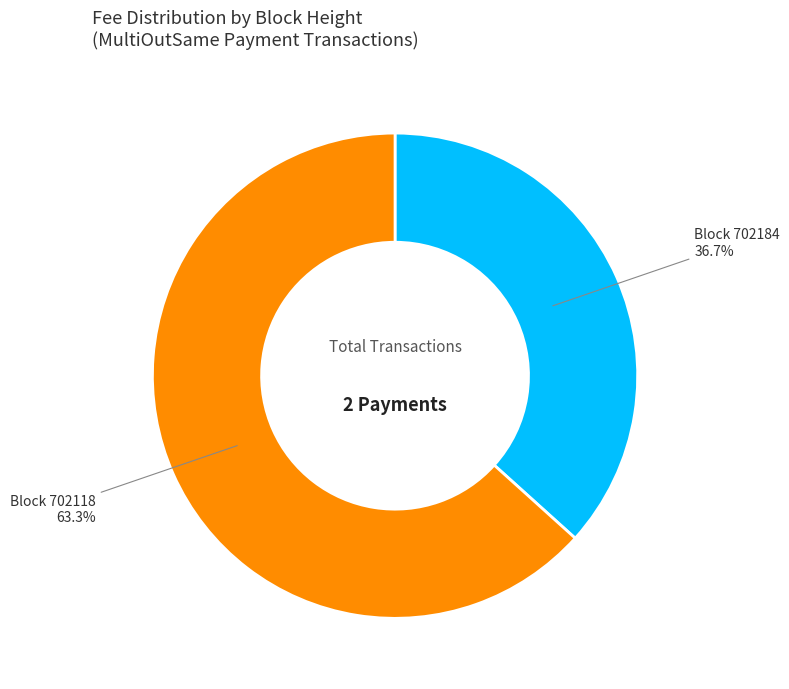

Is there a majority slice in this chart?

Yes